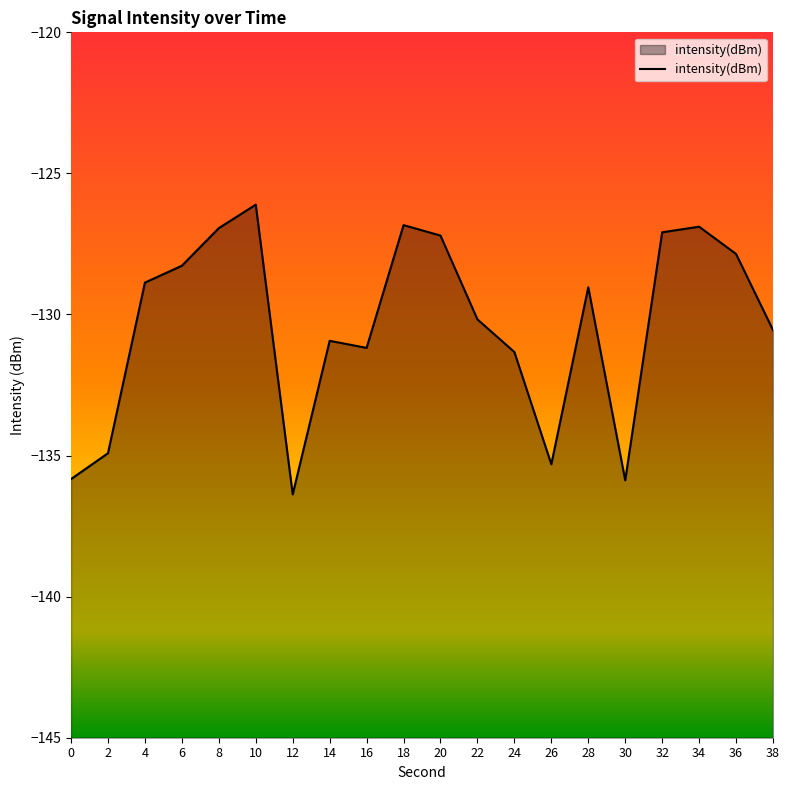

What is the value of the 7th point from the left?

-136.4